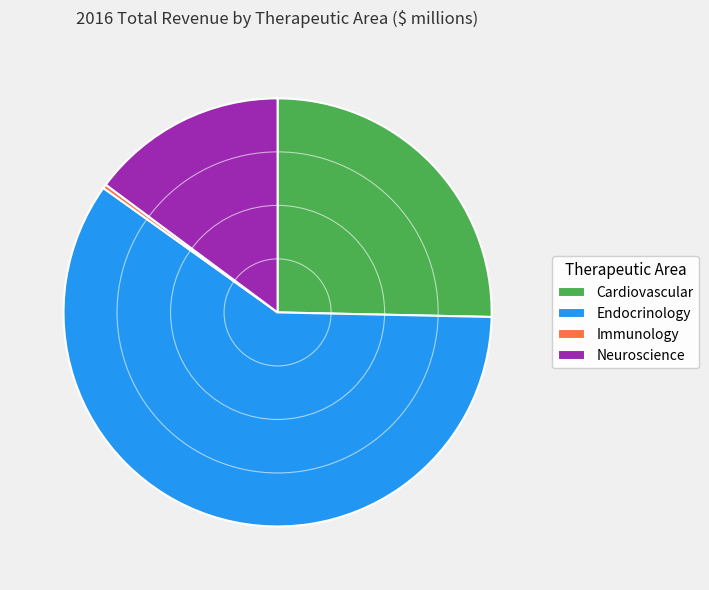

Is there a majority slice in this chart?

Yes